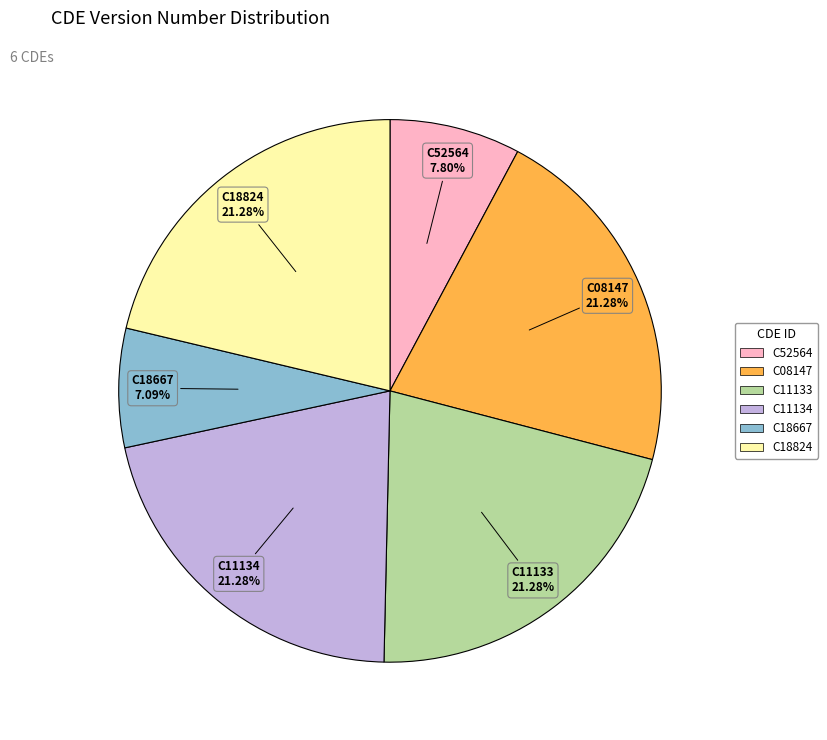

To the nearest percent, what is the difference between the largest and smallest slice percentages?

14%